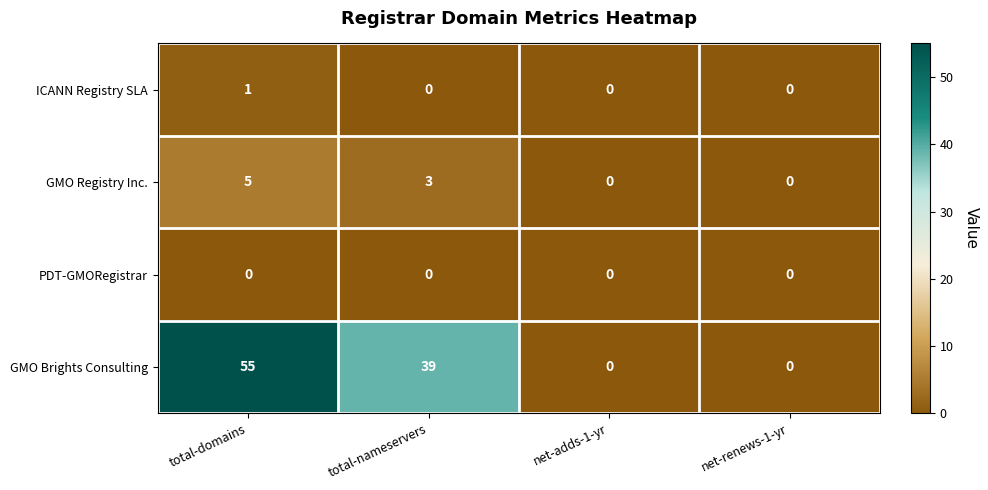

Count the number of data series in this chart.

4